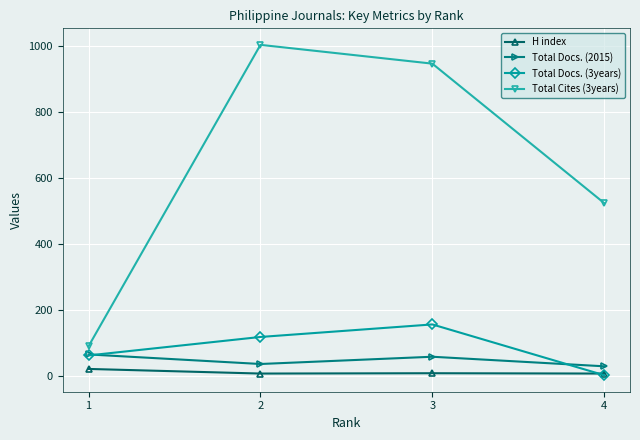

Does the chart display data point markers on the line(s)?

Yes